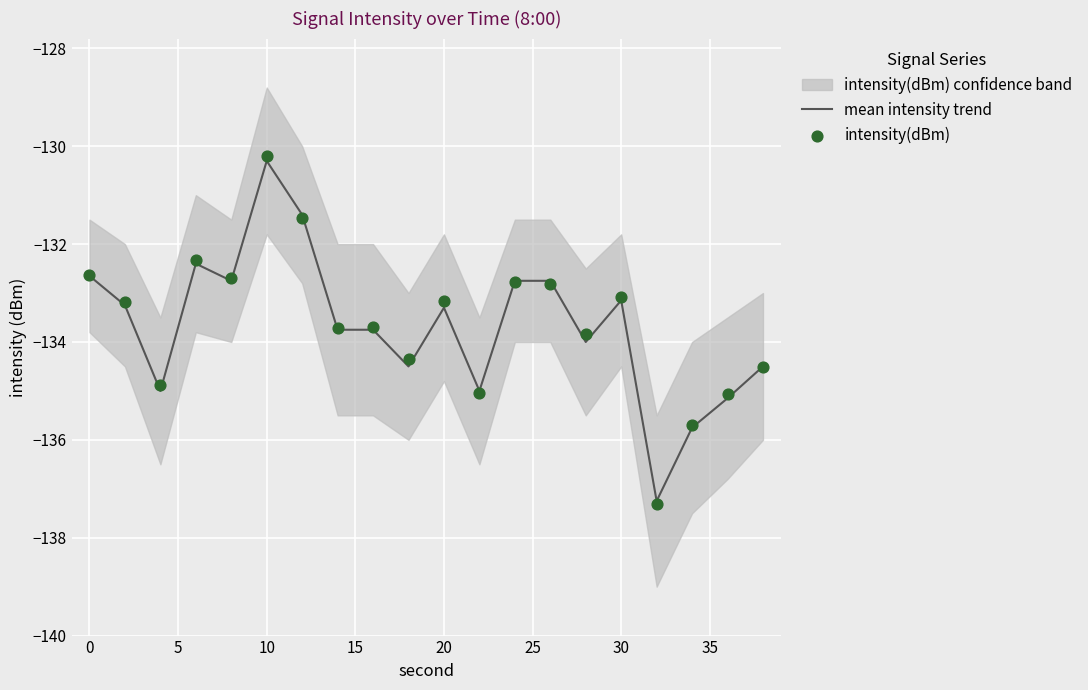

At how many categories does at least one series exceed -131?

1